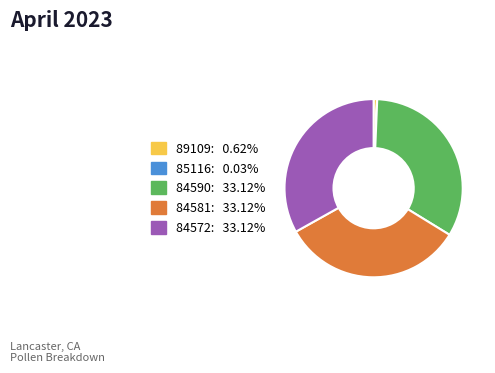

Combined, do 84590 and 84581 account for over 50%?

Yes